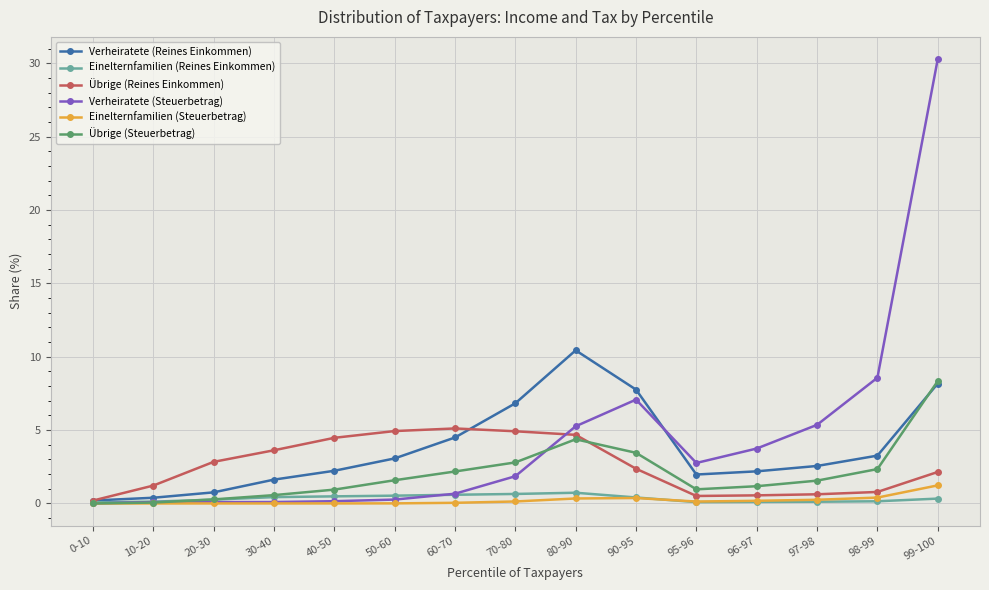

Which series changed the most between 10-20 and 50-60?

Übrige (Reines Einkommen)